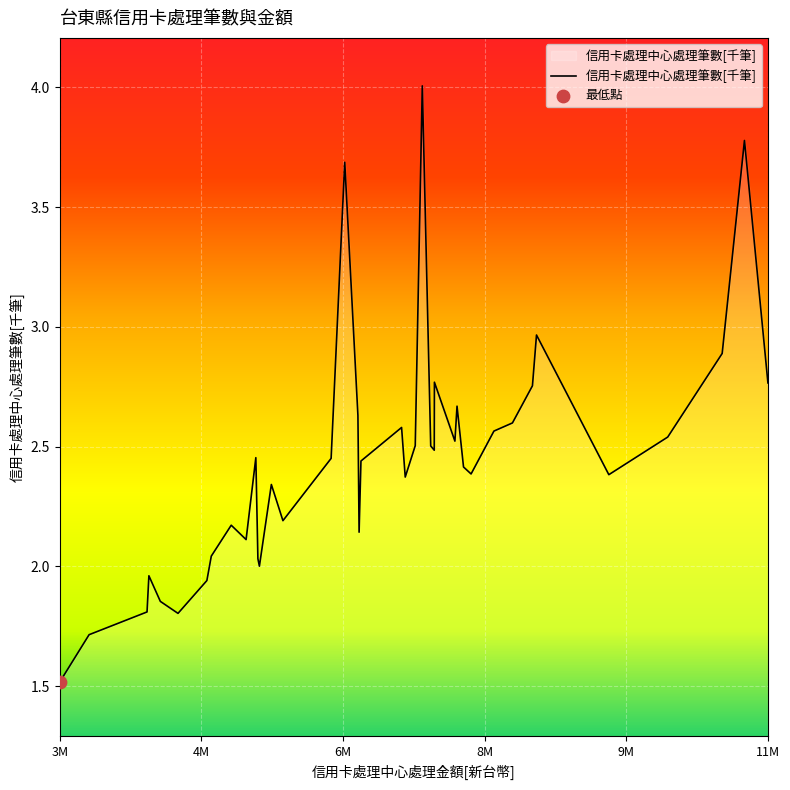

What is the greatest value displayed?

4.0